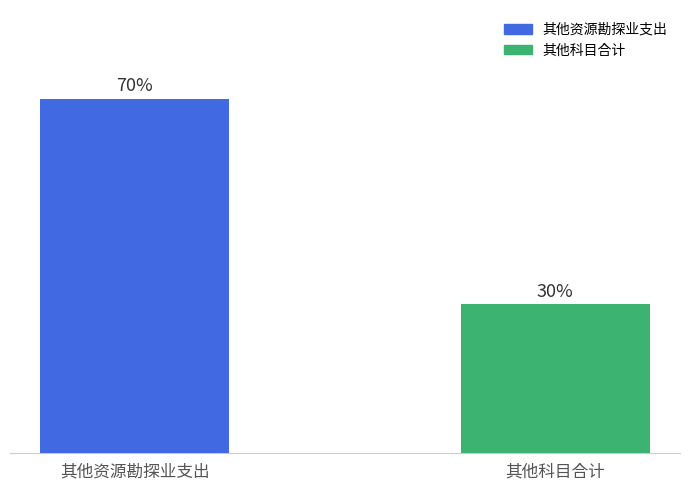

Are the bars horizontal?

No